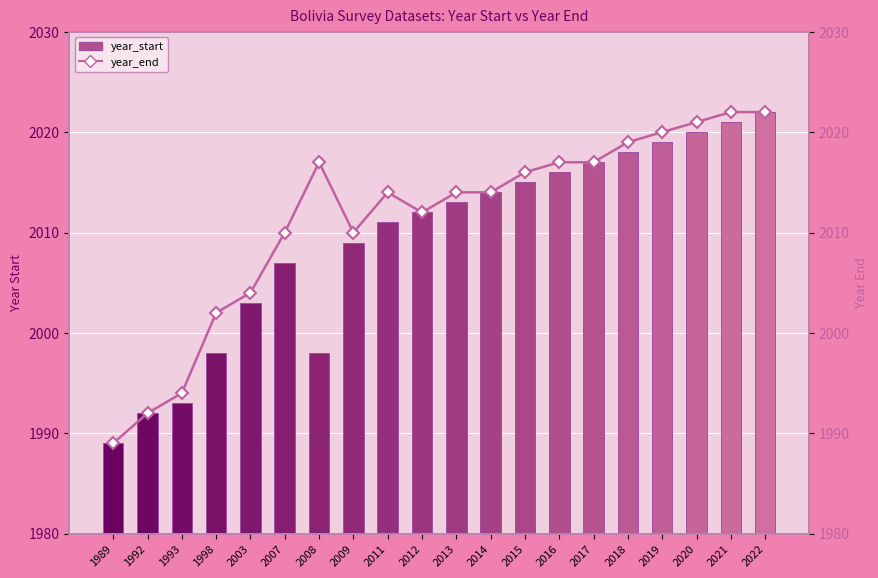

Rank the series at 2011 from lowest to highest value.

year_start, year_end